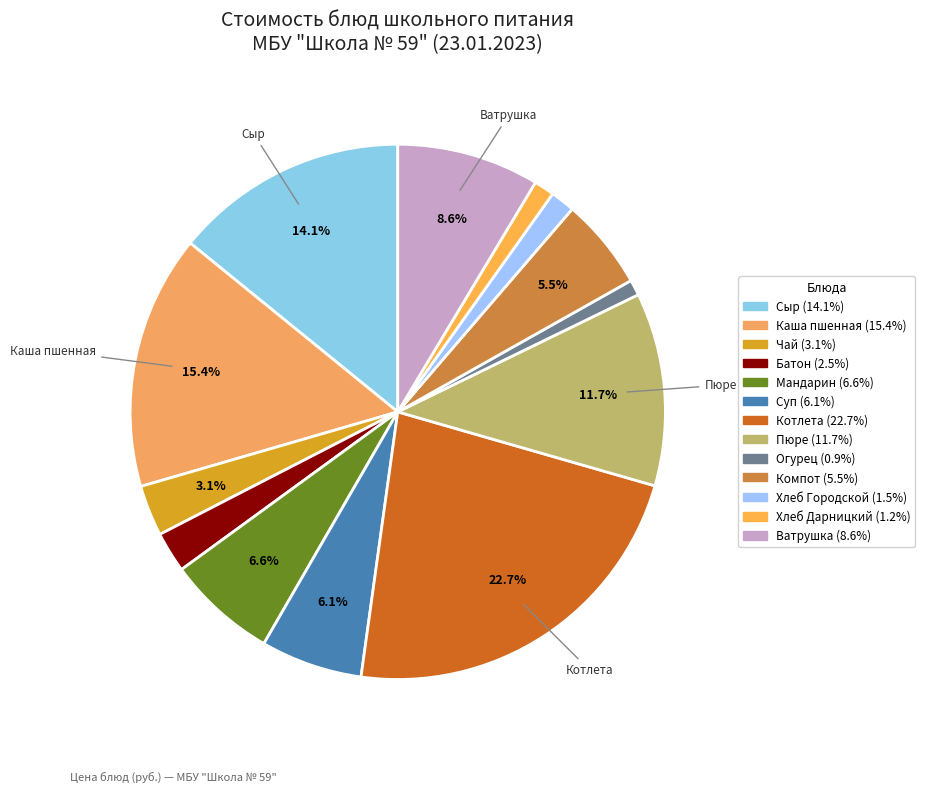

How many slices are in this pie chart?

13